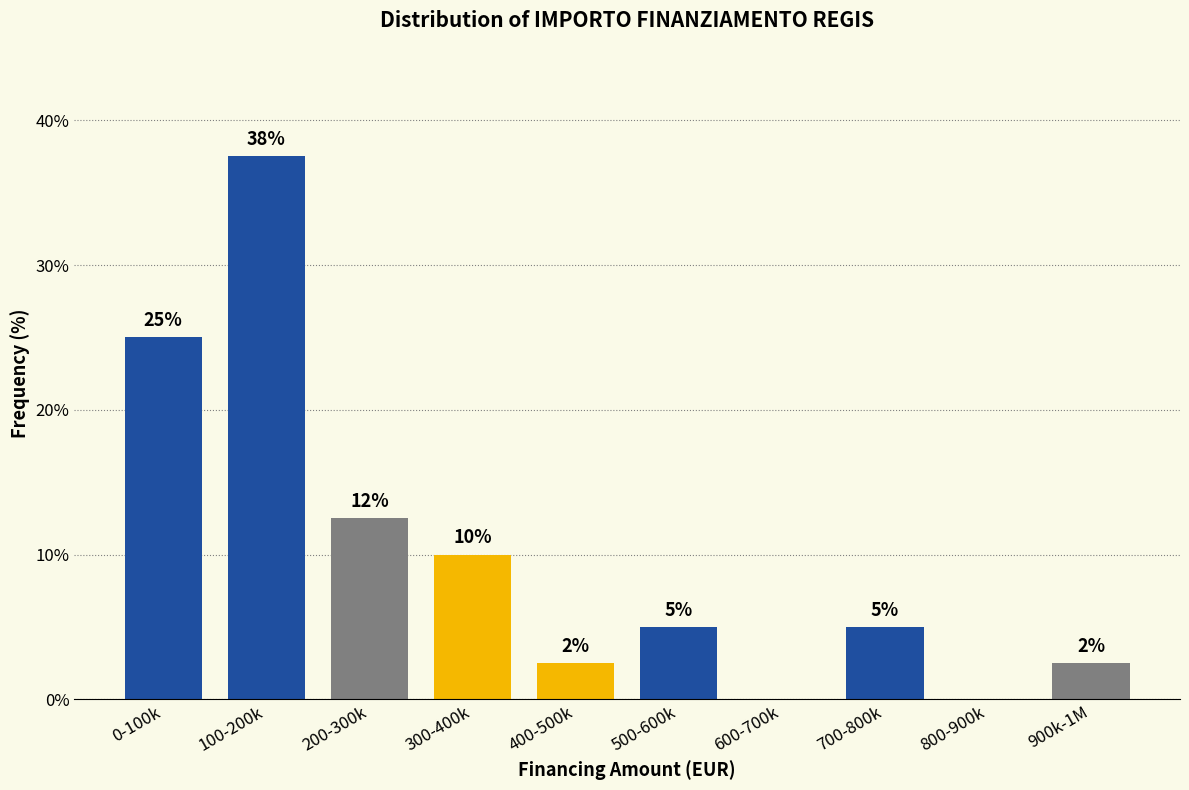

Which has a higher value, 300-400k or 400-500k?

300-400k